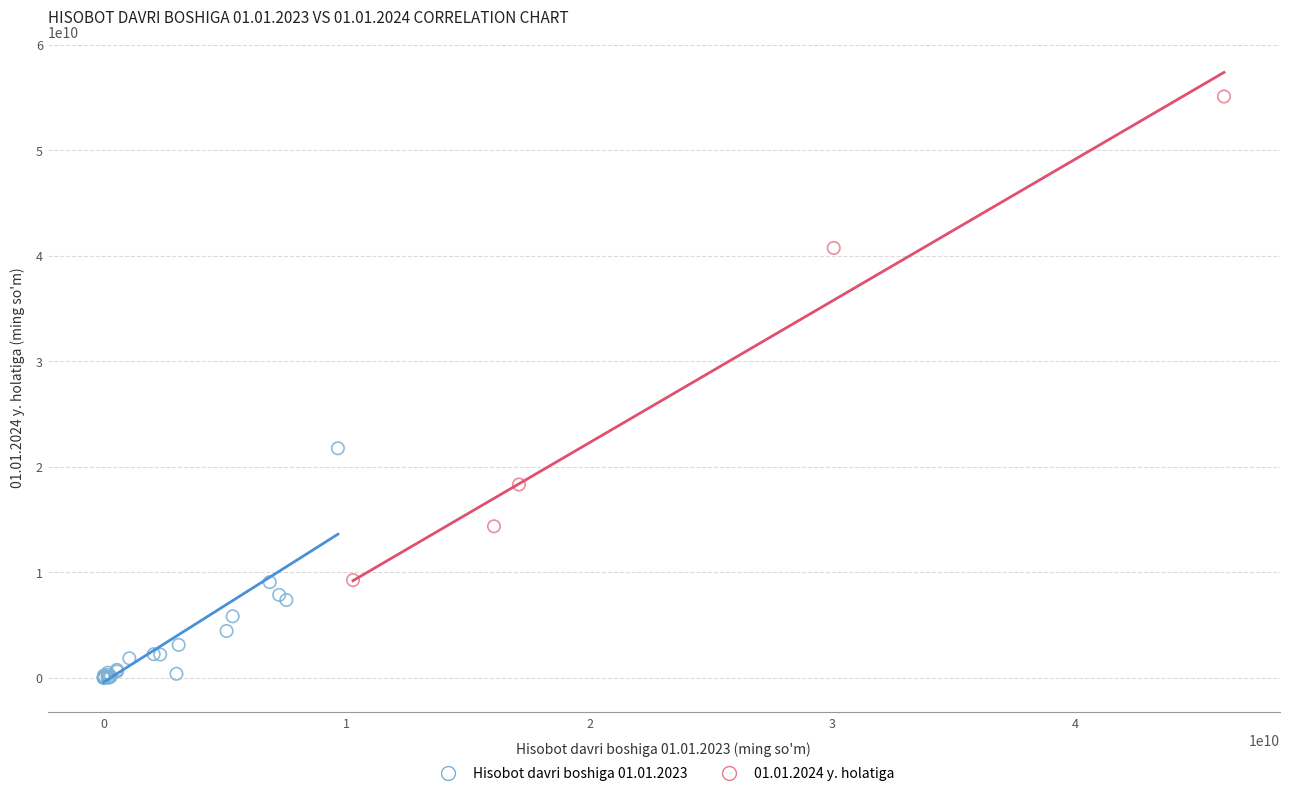

What are all the series names shown in the legend?

Hisobot davri boshiga 01.01.2023, 01.01.2024 y. holatiga